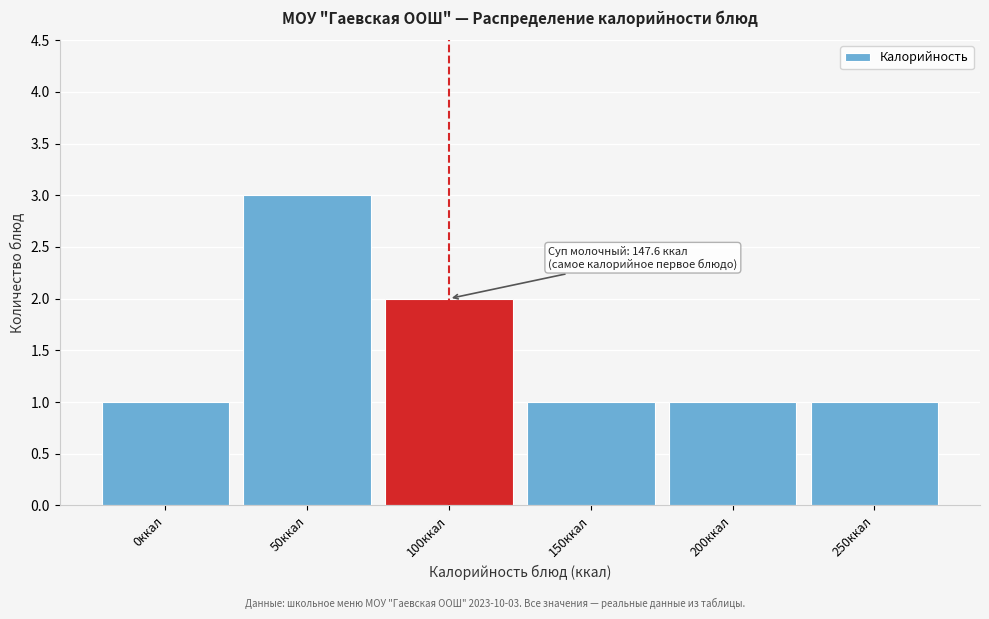

Reading left to right, what are all the values shown in this chart?

0ккал=1	50ккал=3	100ккал=2	150ккал=1	200ккал=1	250ккал=1